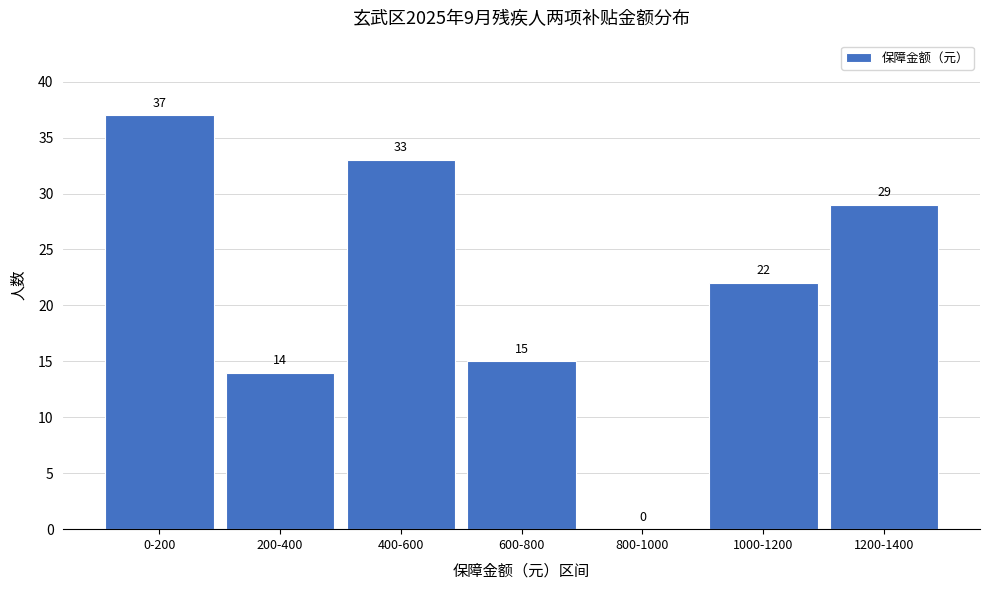

Reading right to left, transcribe all the data shown in this chart.

1200-1400=29	1000-1200=22	800-1000=0	600-800=15	400-600=33	200-400=14	0-200=37